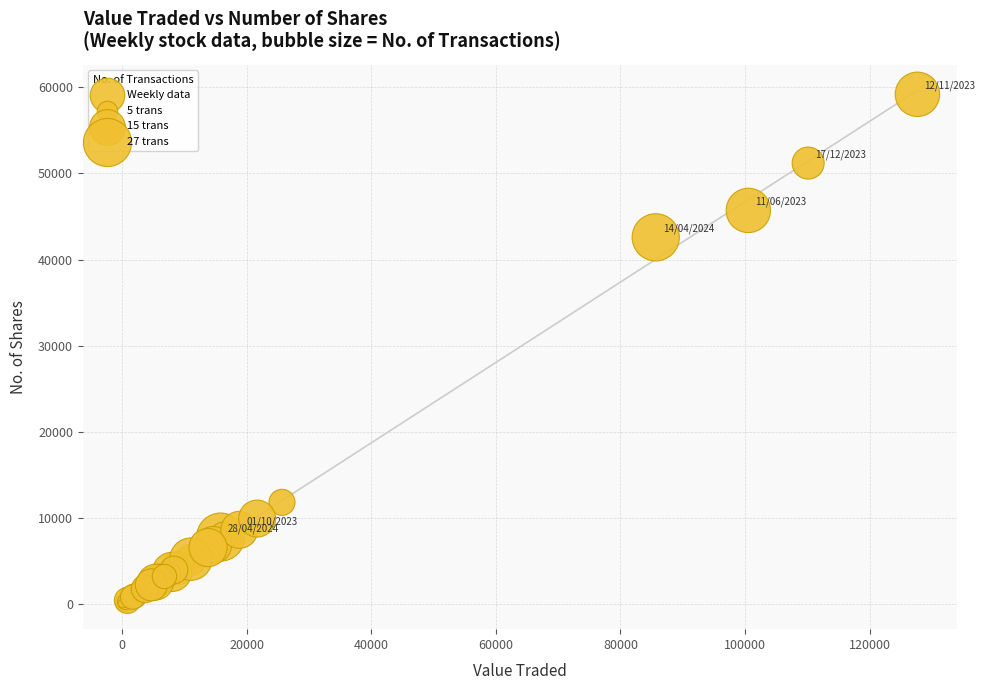

What Y value in the scatter plot is closest to 29616?

42578